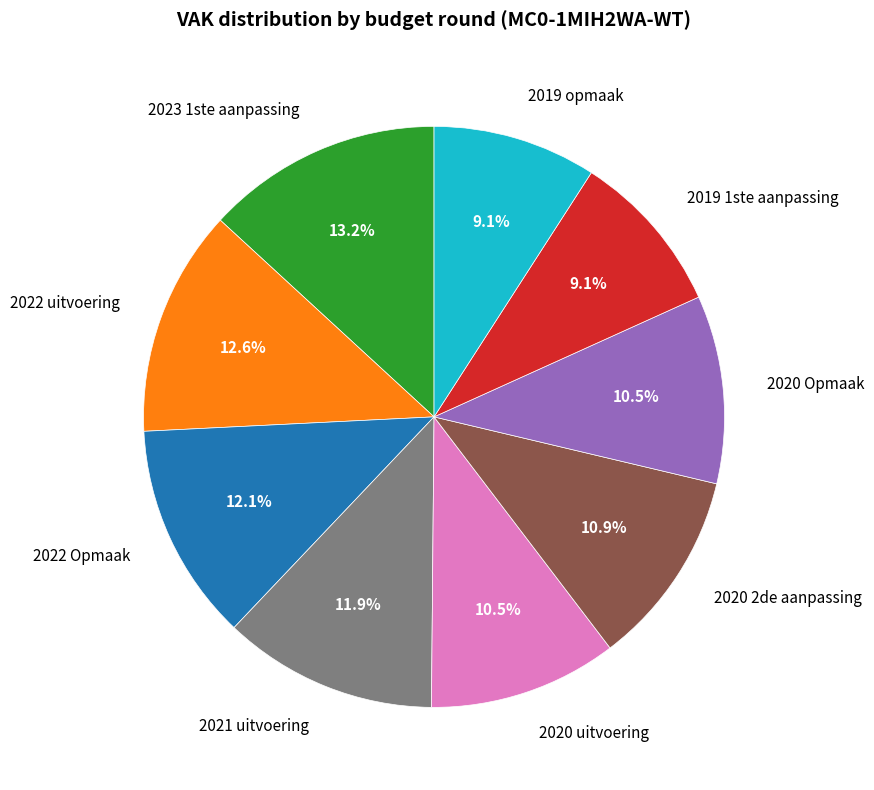

What percentage is the 2019 1ste aanpassing slice, to the nearest percent?

9%